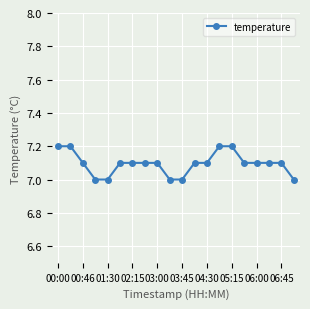

What is the value of the 9th point from the left?

7.1